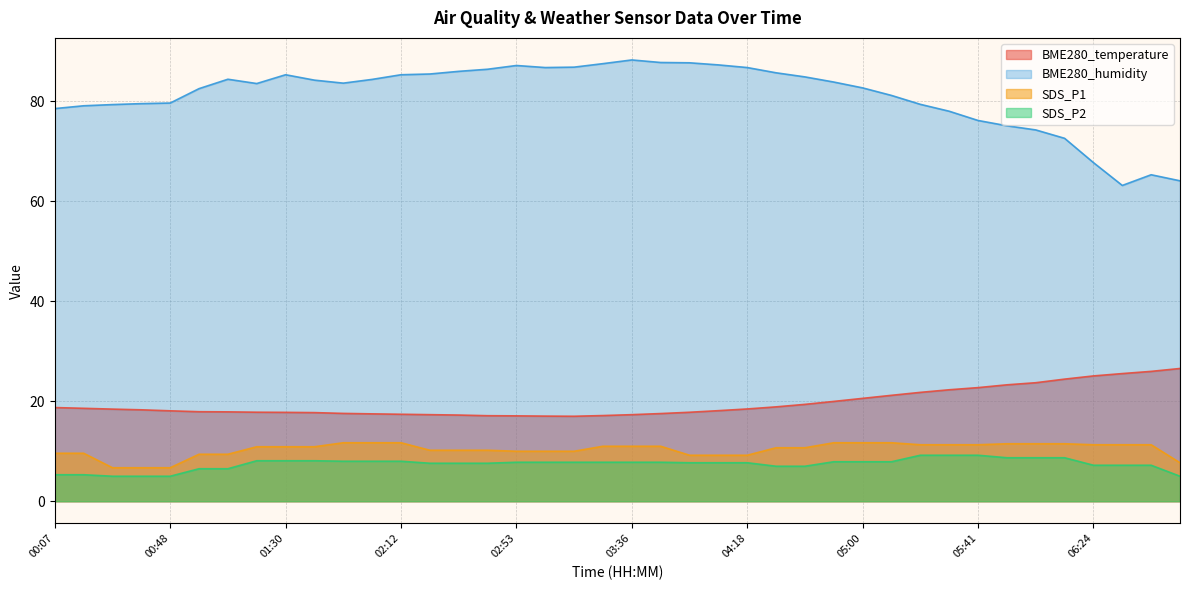

What is the approximate value of SDS_P1 at 05:21?

11.3